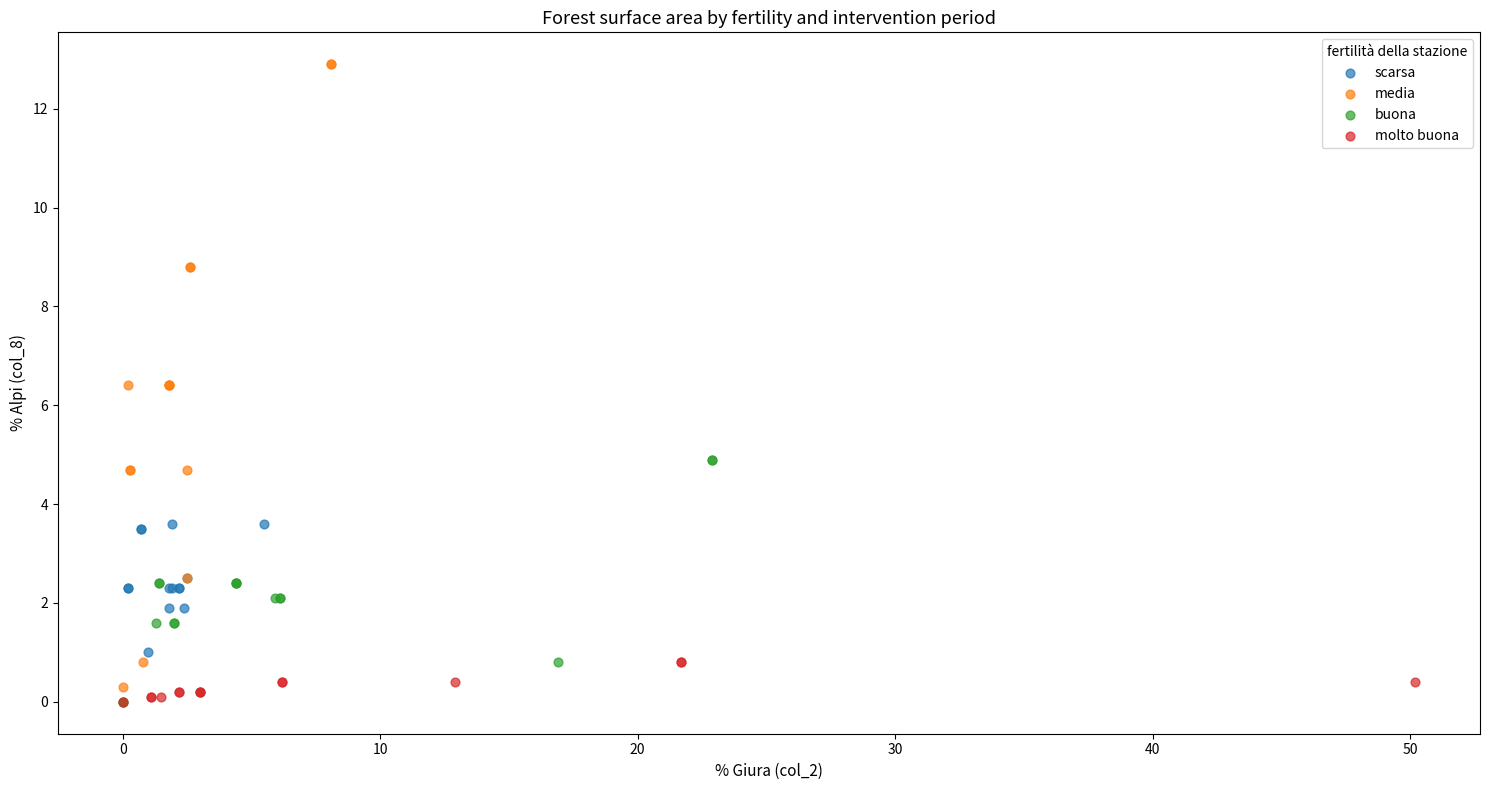

Which series has the widest spread of Y values?

media